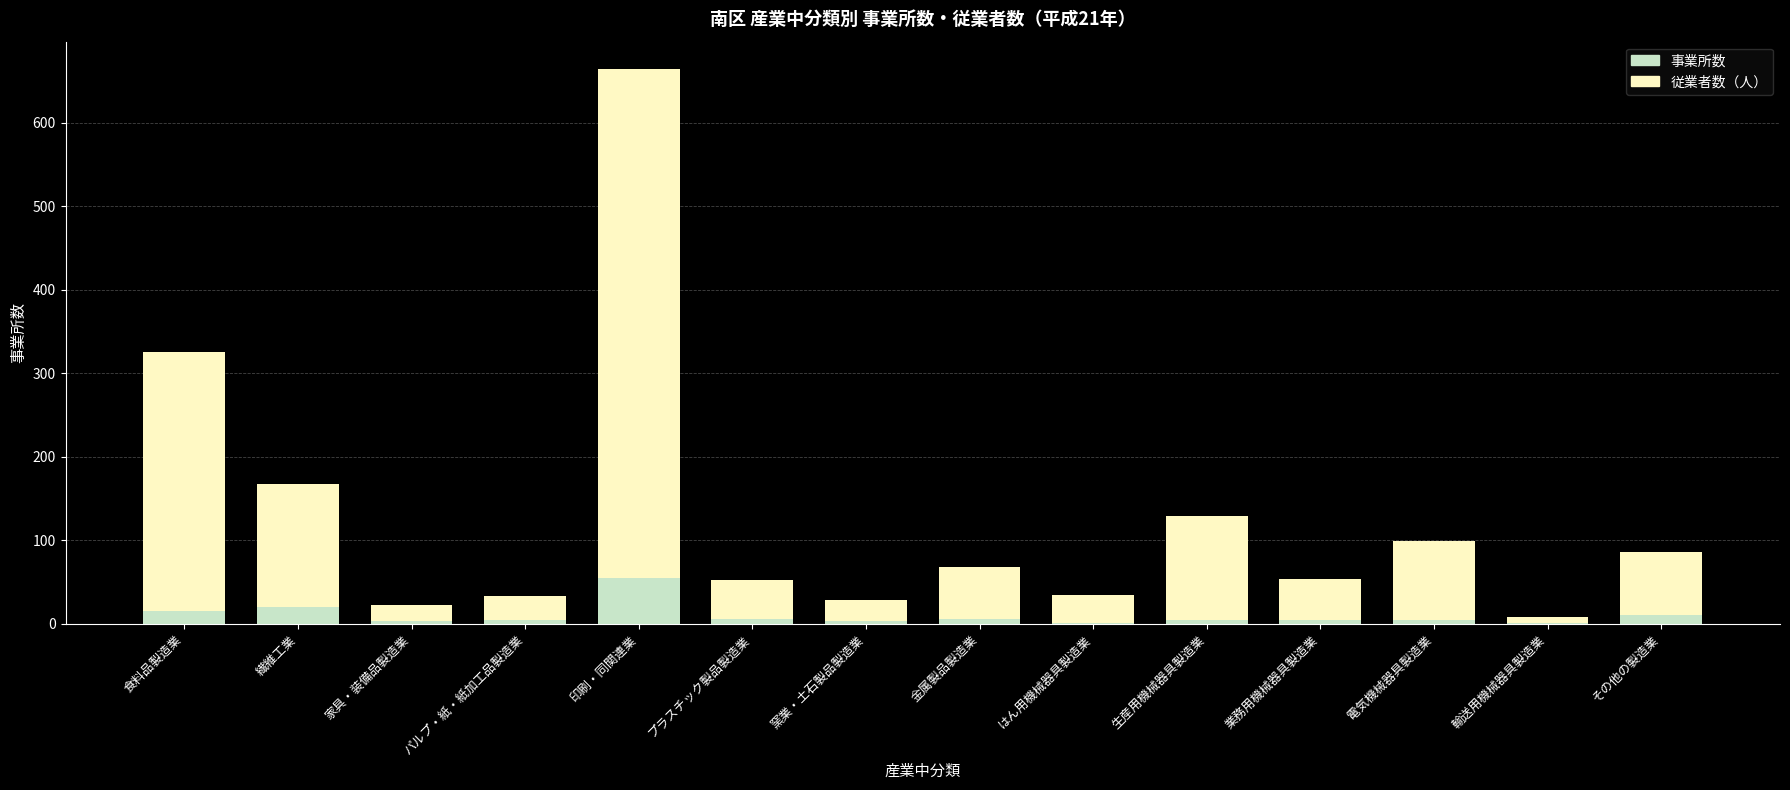

The 事業所数 series shows 15 at 食料品製造業. True or false?

True